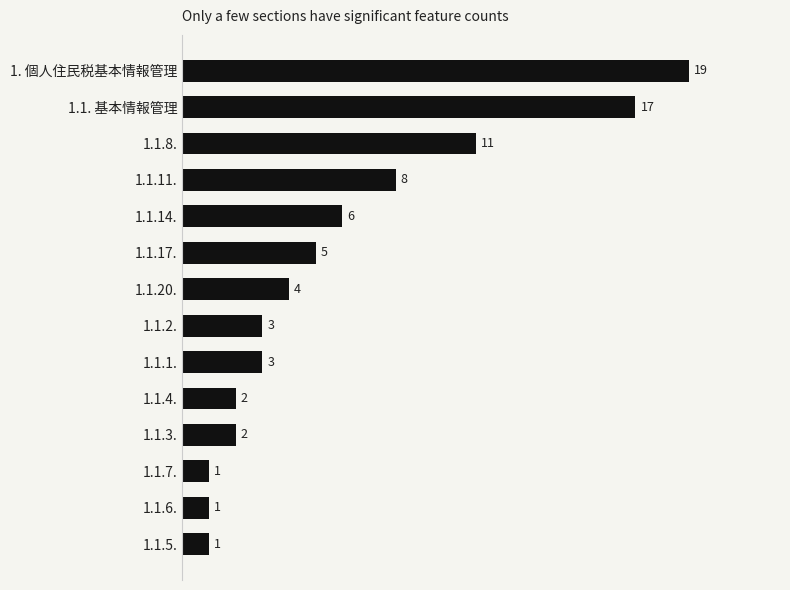

What is the change in value from 1.1.7. to 1.1.17.?

+4